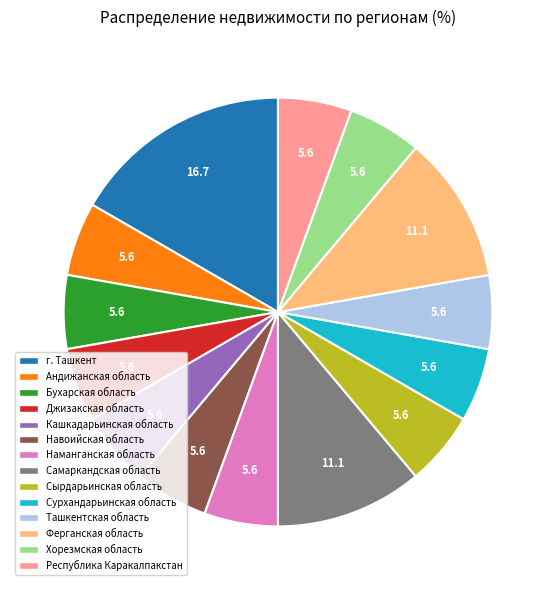

How many segments does this pie chart have?

14